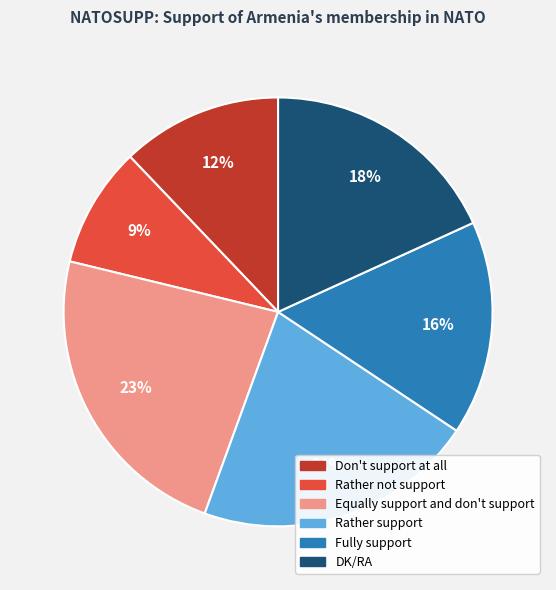

What percentage is the Rather not support slice, to the nearest percent?

9%